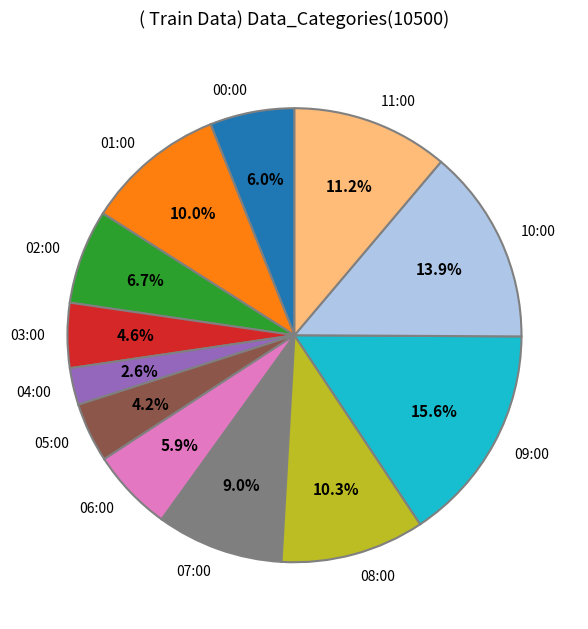

What portion of the pie excludes 07:00?

91.0%